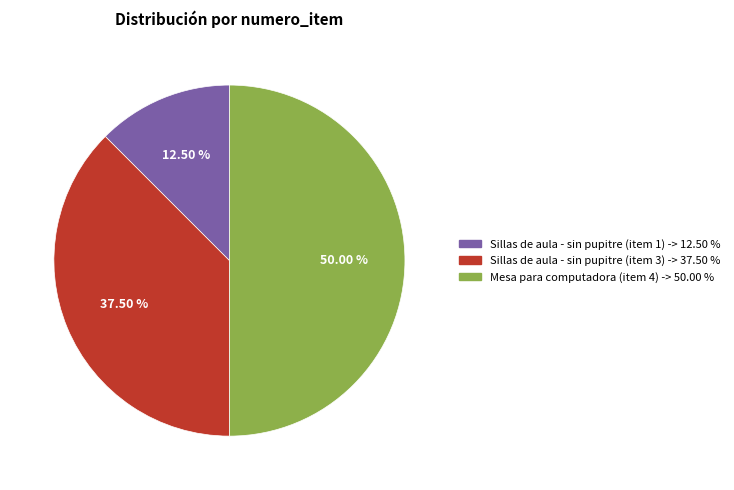

To the nearest percent, what is the combined percentage of Sillas de aula - sin pupitre (item 3) and Sillas de aula - sin pupitre (item 1)?

50%